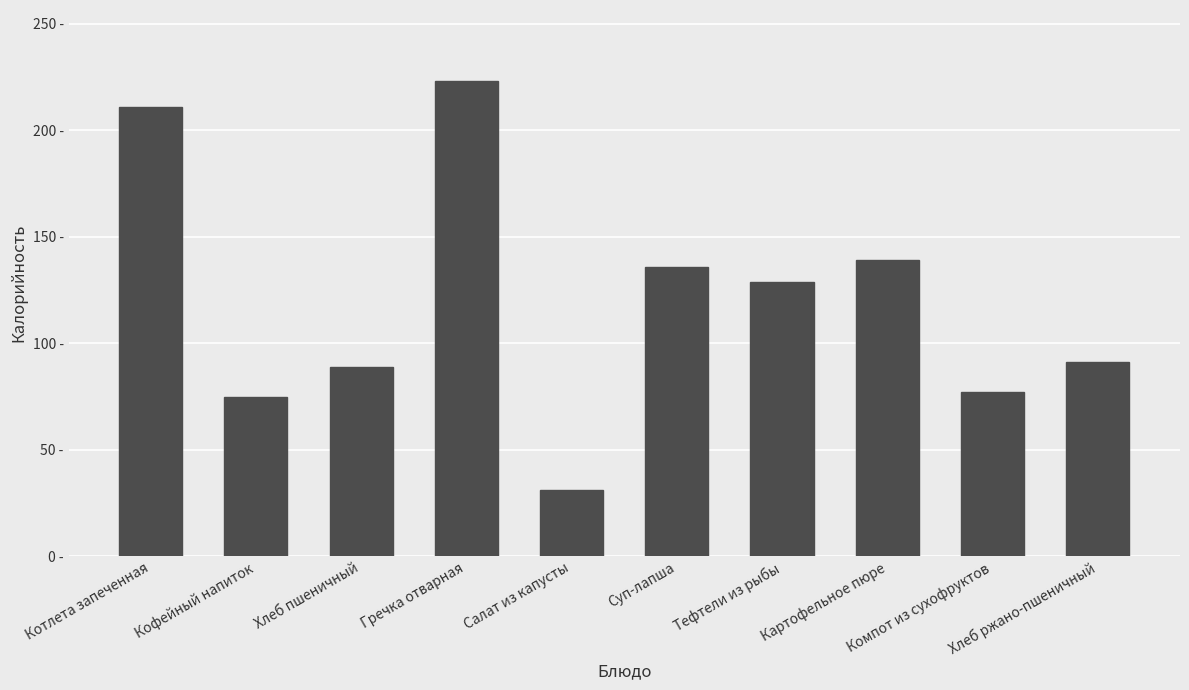

Are the bars horizontal?

No